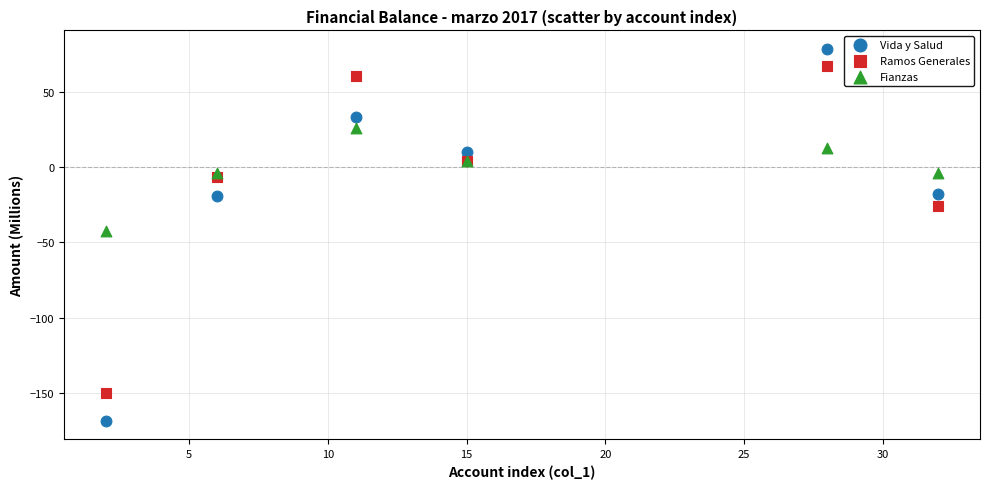

Which series reaches the minimum Y coordinate?

Vida y Salud